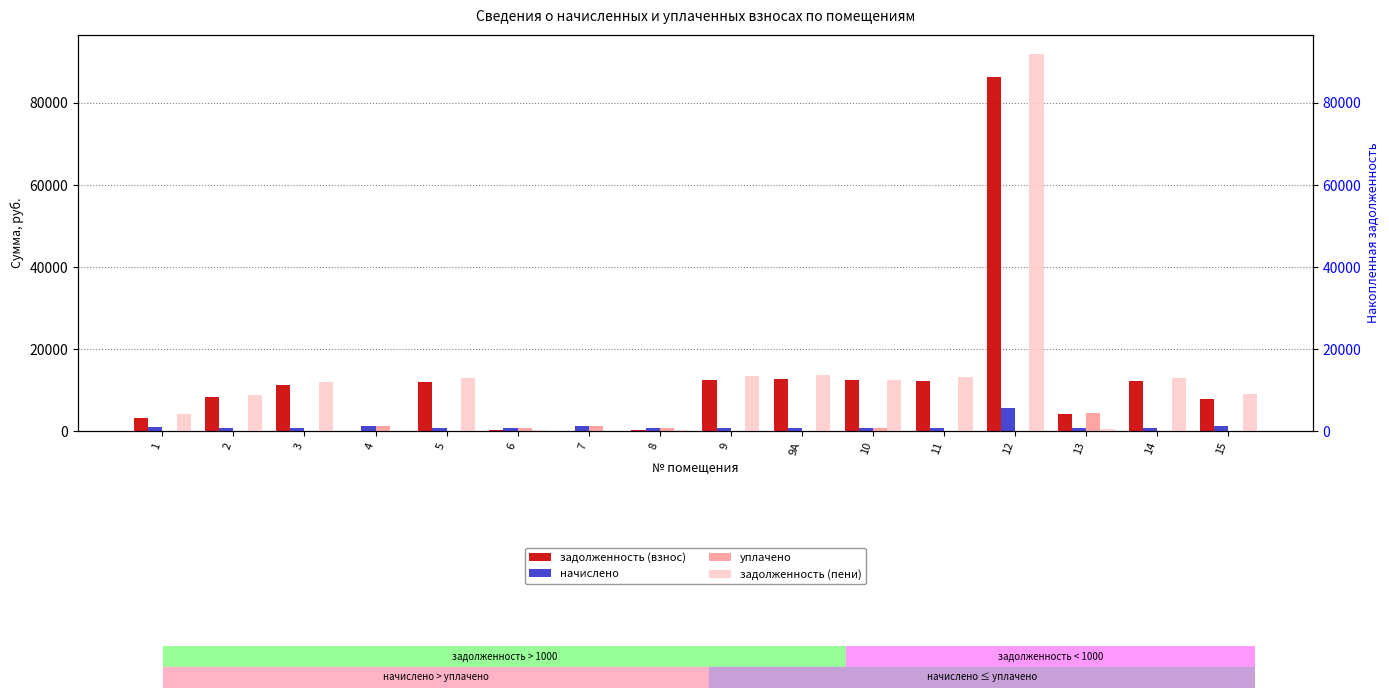

How many data points in задолженность (пени) are less than 12075?

8